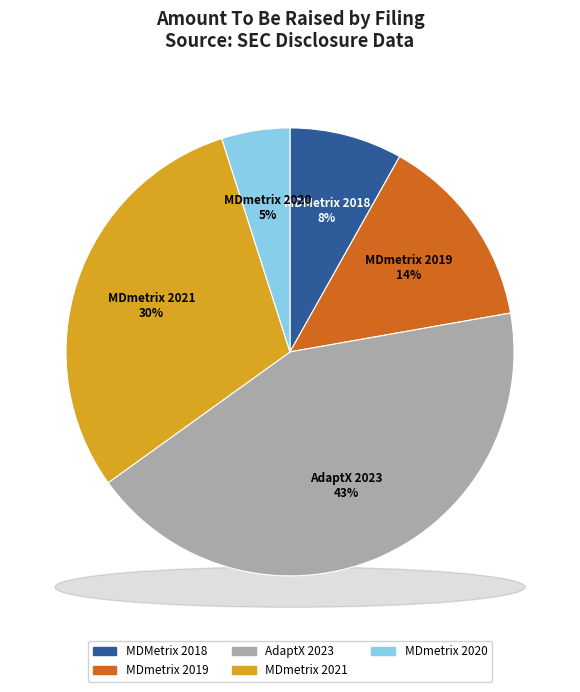

Does MDmetrix 2019 represent more than half of the total?

No